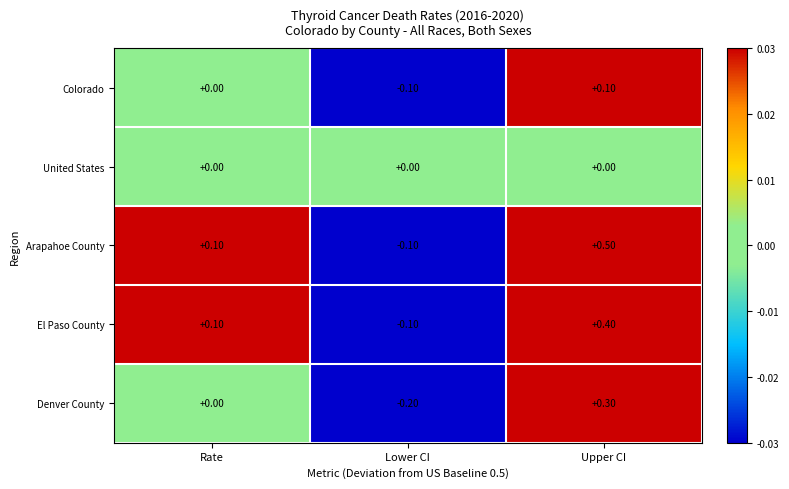

Which series has the largest total across all categories?

Arapahoe County